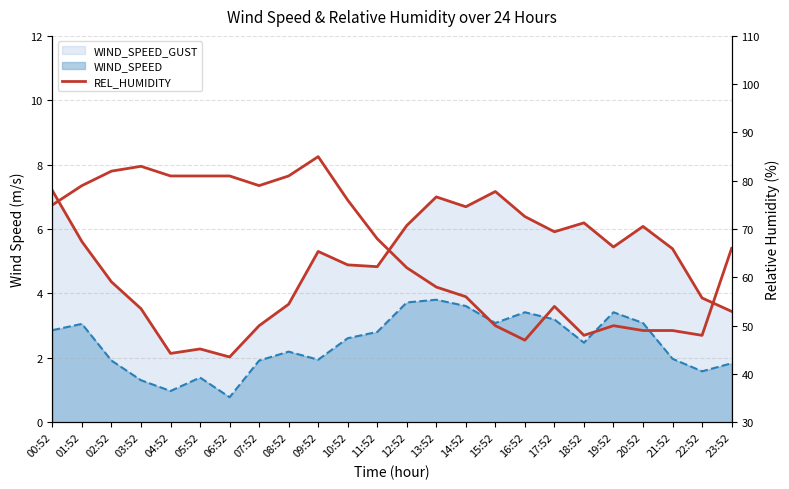

Reading right to left, transcribe all the data shown in this chart.

WIND_SPEED_GUST line: 3.4	3.9	5.4	6.1	5.4	6.2	5.9	6.4	7.2	6.7	7.0	6.1	4.8	4.9	5.3	3.7	3.0	2.0	2.3	2.1	3.5	4.4	5.6	7.2
WIND_SPEED line: 1.8	1.6	2.0	3.1	3.4	2.5	3.2	3.4	3.1	3.6	3.8	3.7	2.8	2.6	1.9	2.2	1.9	0.8	1.4	1.0	1.3	1.9	3.1	2.9
REL_HUMIDITY: 66.0	48.0	49.0	49.0	50.0	48.0	54.0	47.0	50.0	56.0	58.0	62.0	68.0	76.0	85.0	81.0	79.0	81.0	81.0	81.0	83.0	82.0	79.0	75.0